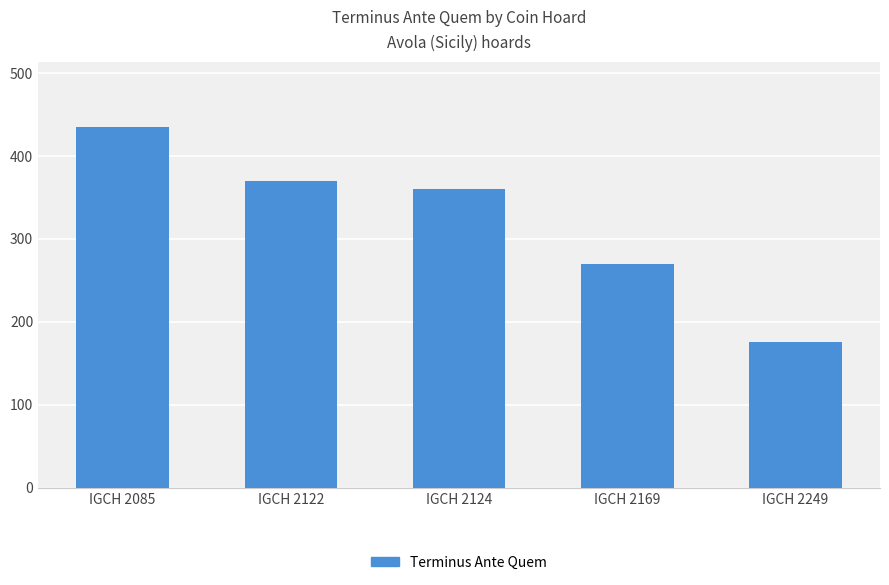

List the labels in order of value, largest first.

IGCH 2085, IGCH 2122, IGCH 2124, IGCH 2169, IGCH 2249